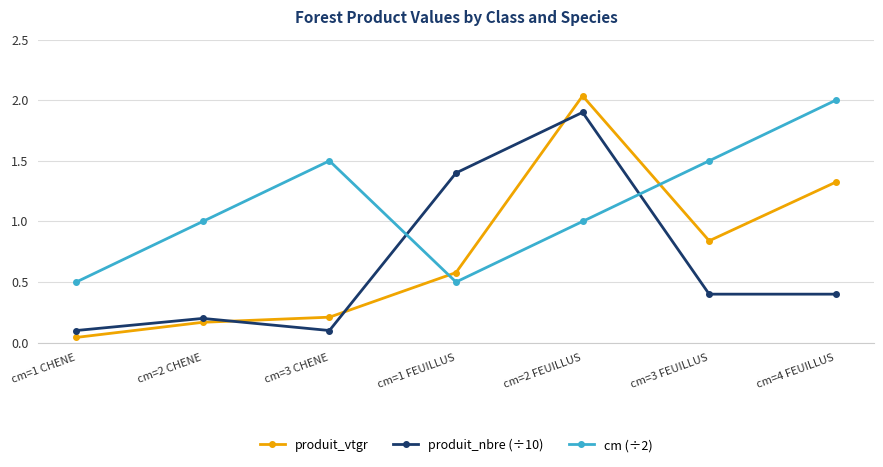

Between which two adjacent categories do cm (÷2) and produit_vtgr first intersect?

cm=3 CHENE and cm=1 FEUILLUS